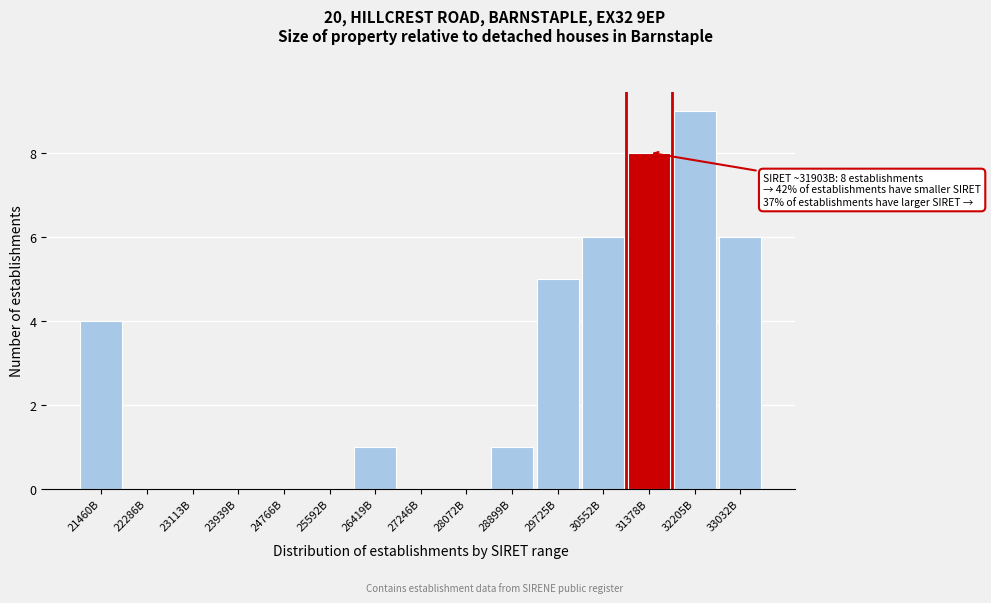

Reading right to left, list all the values displayed in this chart.

33032B=6	32205B=9	31378B=8	30552B=6	29725B=5	28899B=1	28072B=0	27246B=0	26419B=1	25592B=0	24766B=0	23939B=0	23113B=0	22286B=0	21460B=4